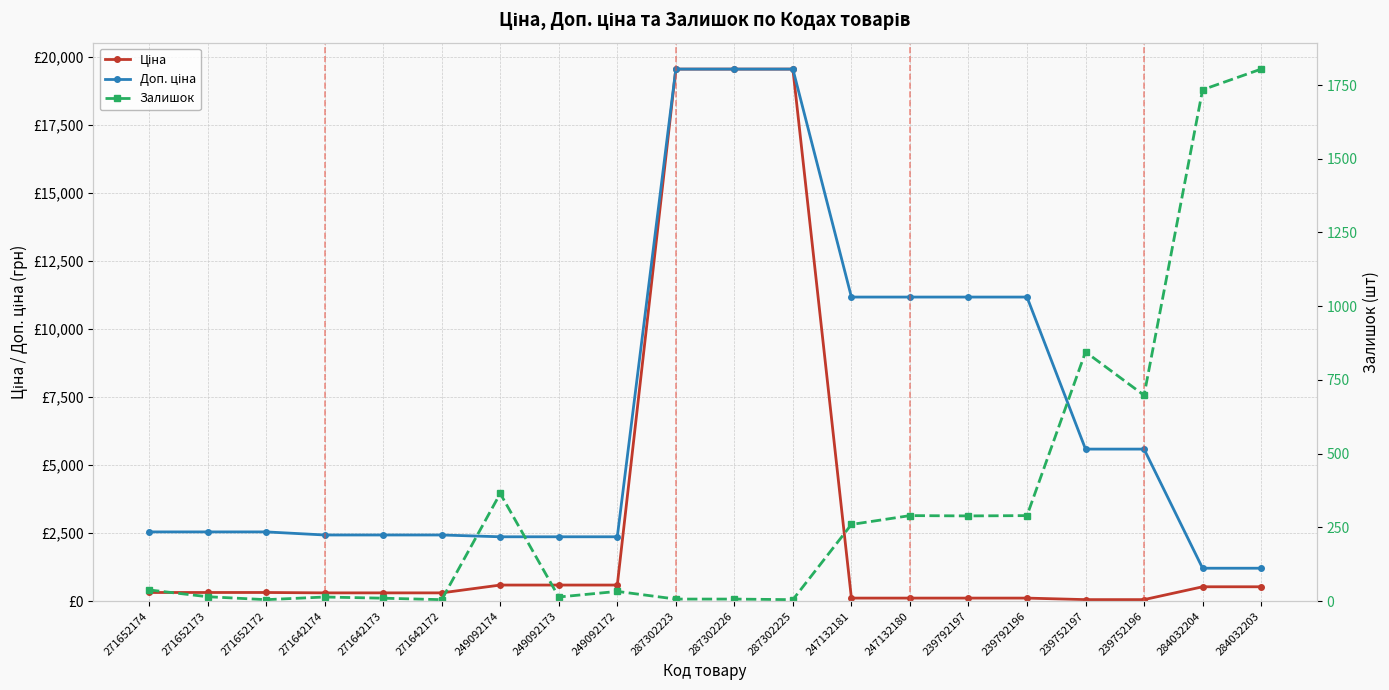

Reading right to left, transcribe all the data shown in this chart.

Ціна: 528.2	528.2	55.9	55.9	111.8	111.8	111.8	111.8	19564.9	19564.9	19564.9	591.6	591.6	591.6	304.1	304.1	304.1	318.3	318.3	318.3
Доп. ціна: 1210.7	1210.7	5591.0	5591.0	11182.0	11182.0	11182.0	11182.0	19564.9	19564.9	19564.9	2366.5	2366.5	2366.5	2432.8	2432.8	2432.8	2546.4	2546.4	2546.4
Залишок: 1804.0	1734.0	698.0	845.0	290.0	289.0	290.0	260.0	5.0	7.0	7.0	33.0	14.0	365.0	5.0	10.0	14.0	5.0	15.0	38.0